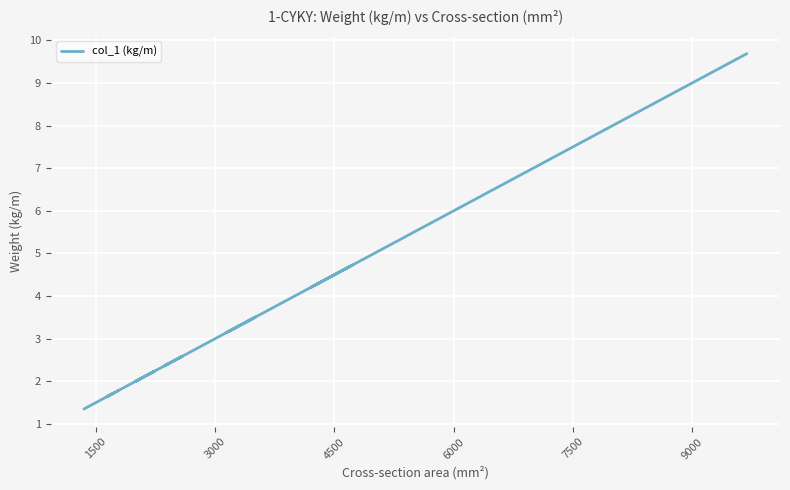

True or false: there are more than 0 points higher than both neighbors.

True